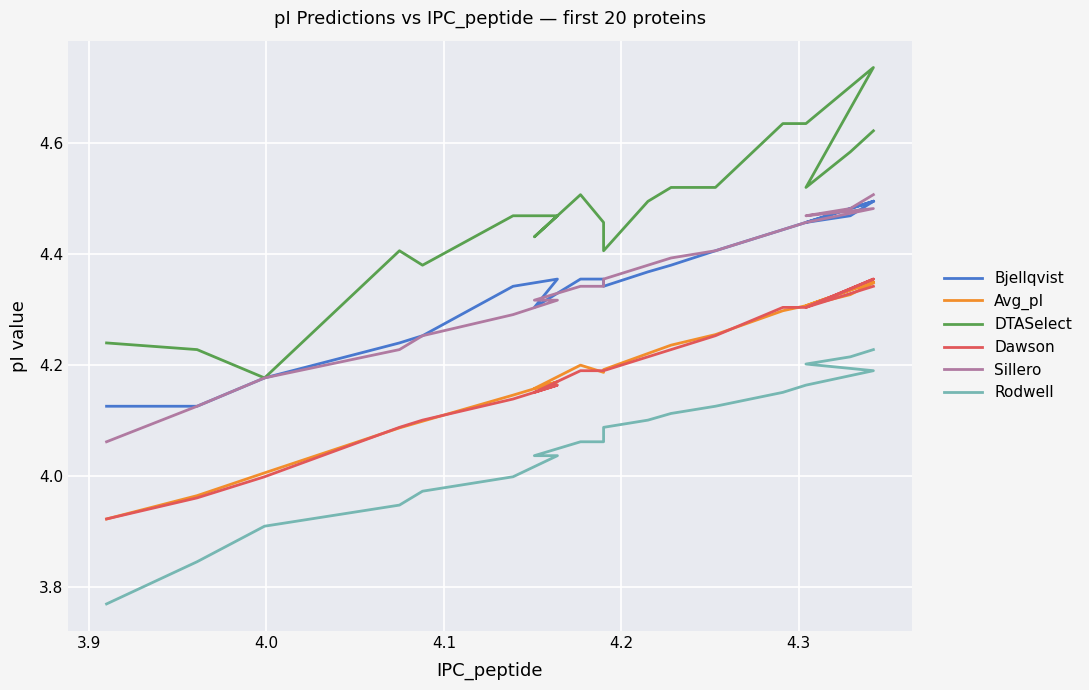

Which series has the largest range (max minus min)?

DTASelect